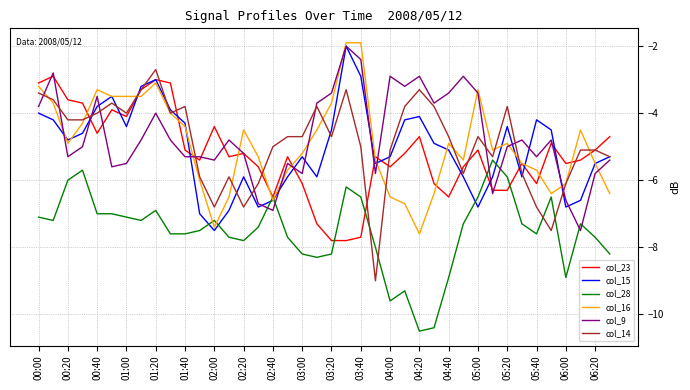

After their last crossing, which series has the higher values: col_15 or col_23?

col_23